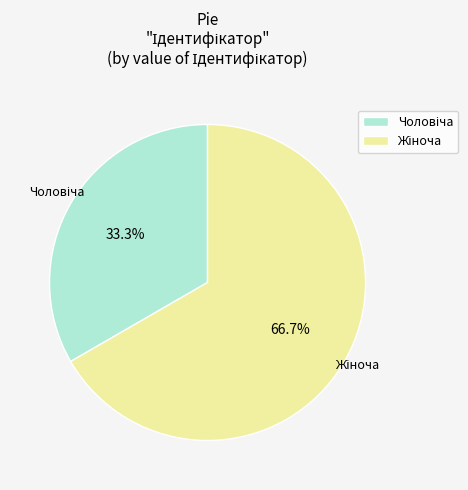

Does any single category account for the majority?

Yes